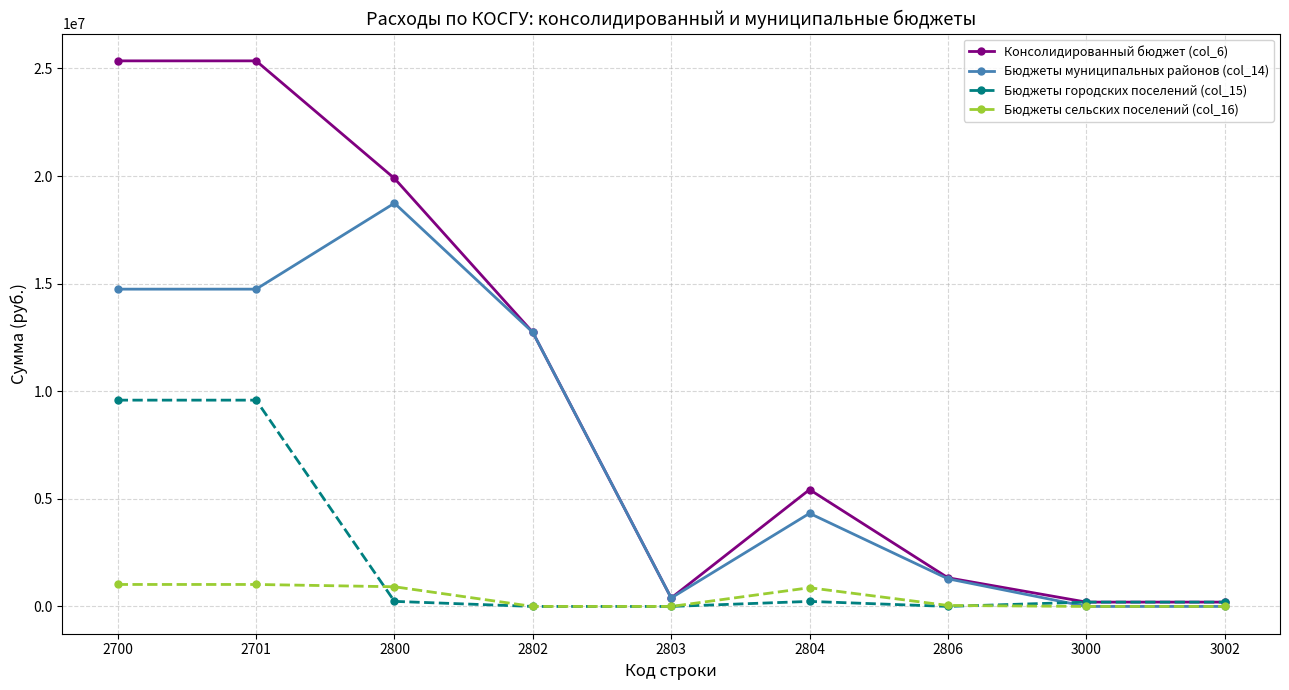

Count the number of categories in the chart.

9